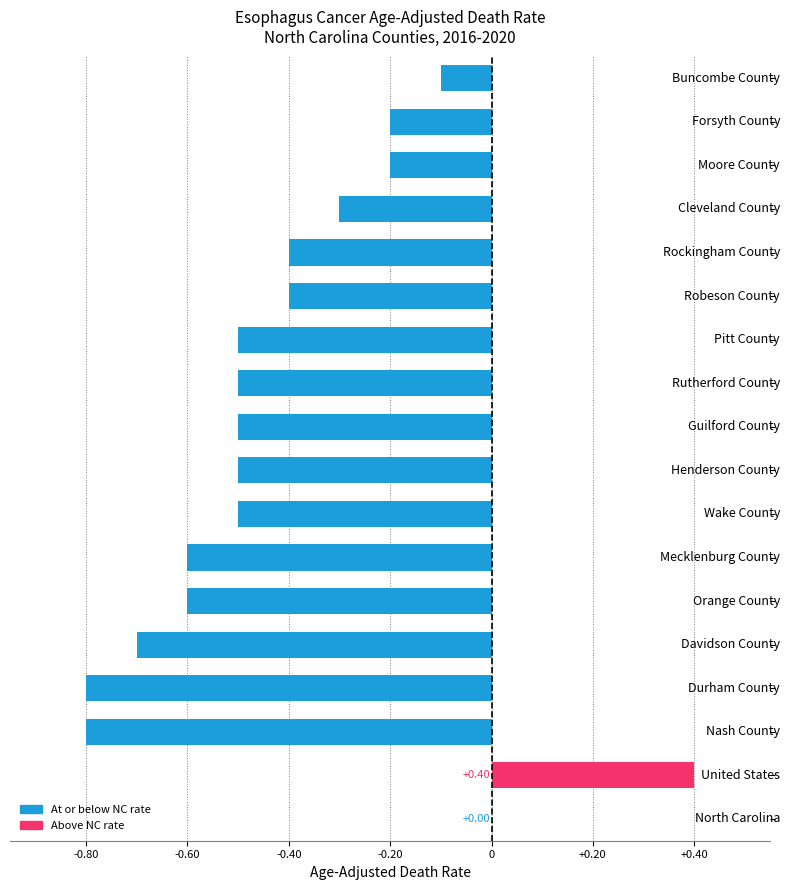

Are the bars grouped side by side (vs. stacked)?

No